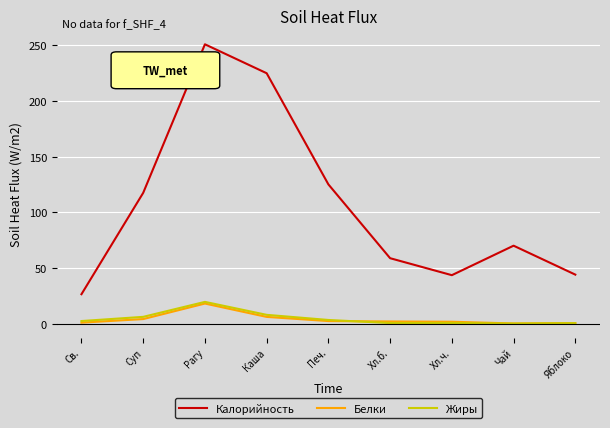

Does the chart have visible grid lines?

Yes